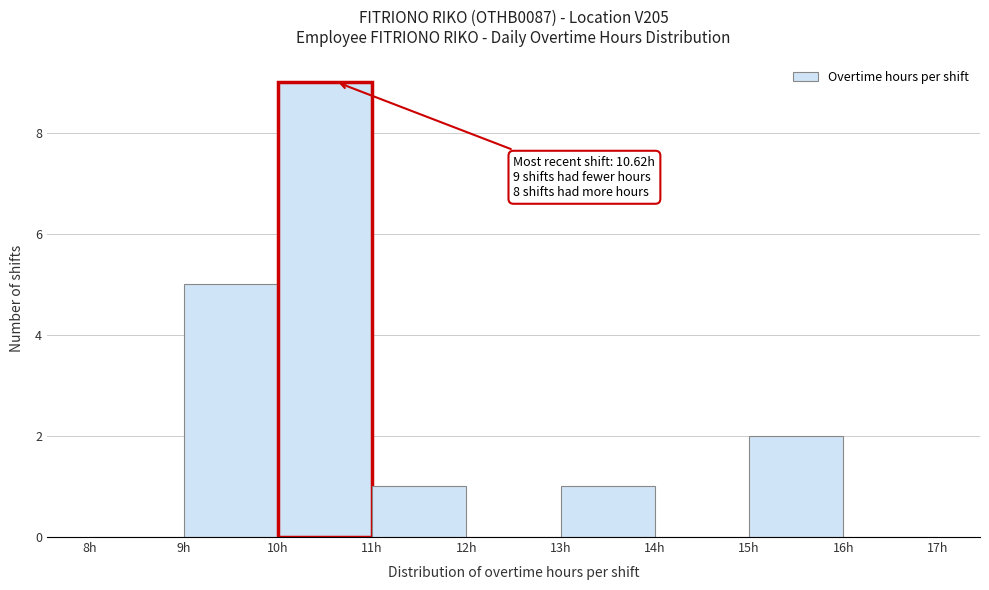

Over which range of the x-axis is the bar tallest?

10 to 11